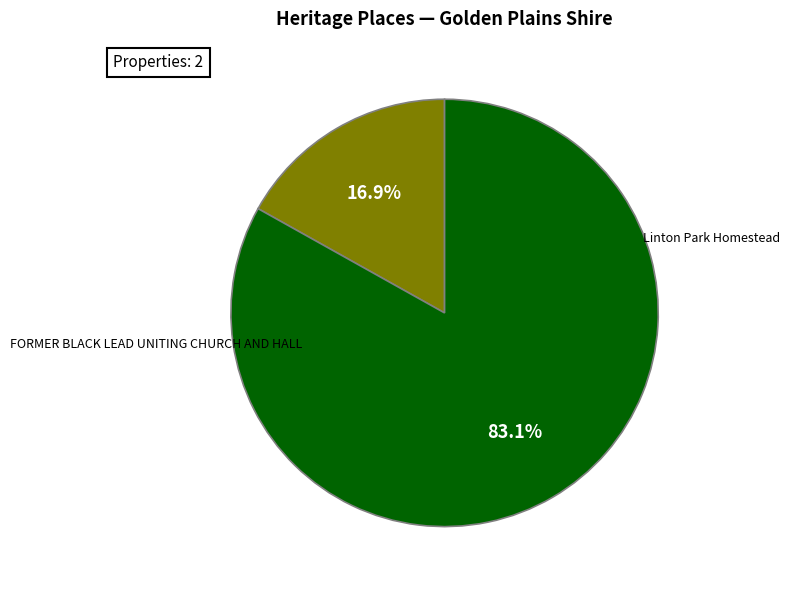

Is there a majority slice in this chart?

Yes